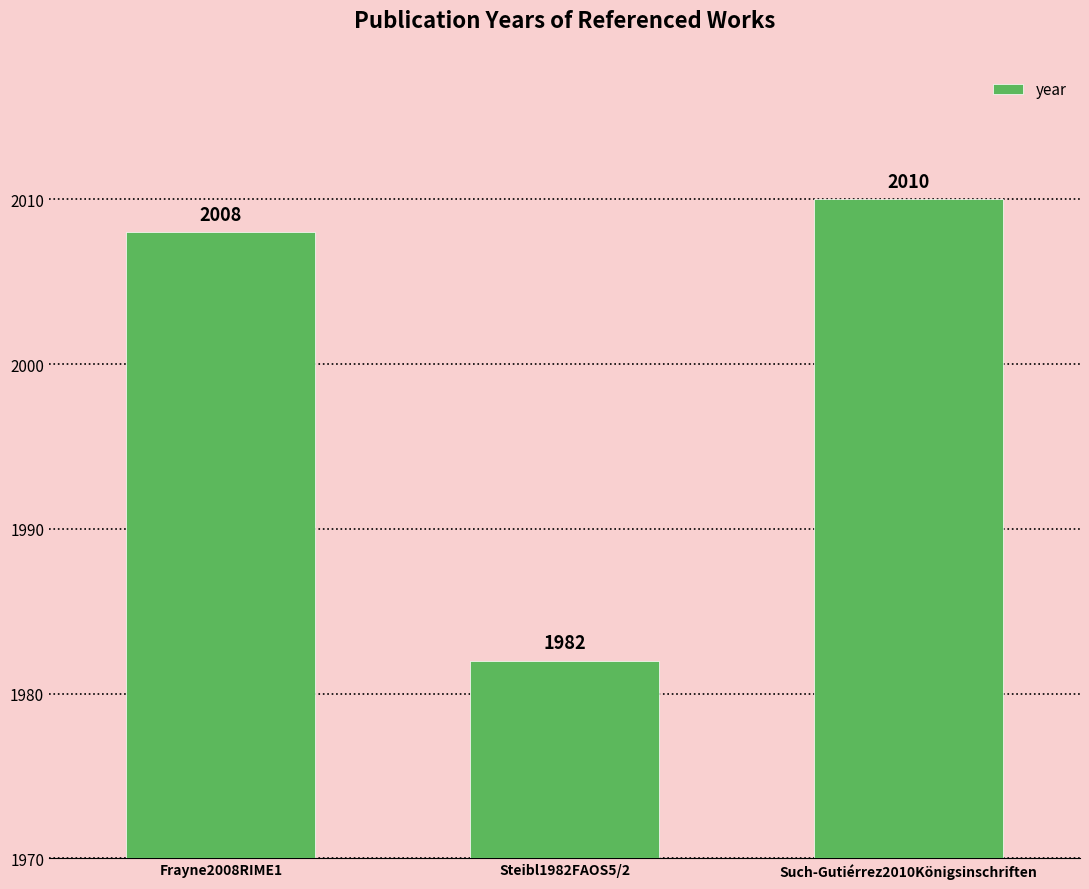

Which category has the highest value across all series?

Such-Gutiérrez2010Königsinschriften